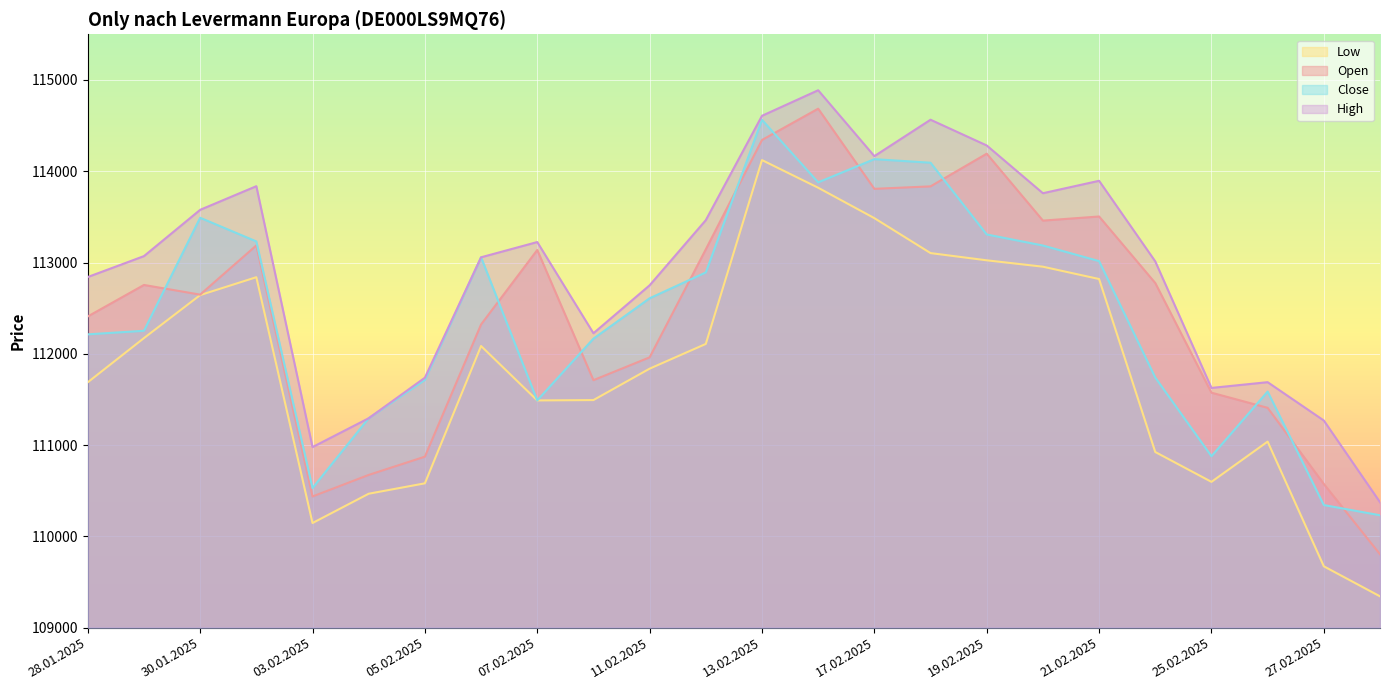

The Open series shows 170191 at 06.02.2025. True or false?

False